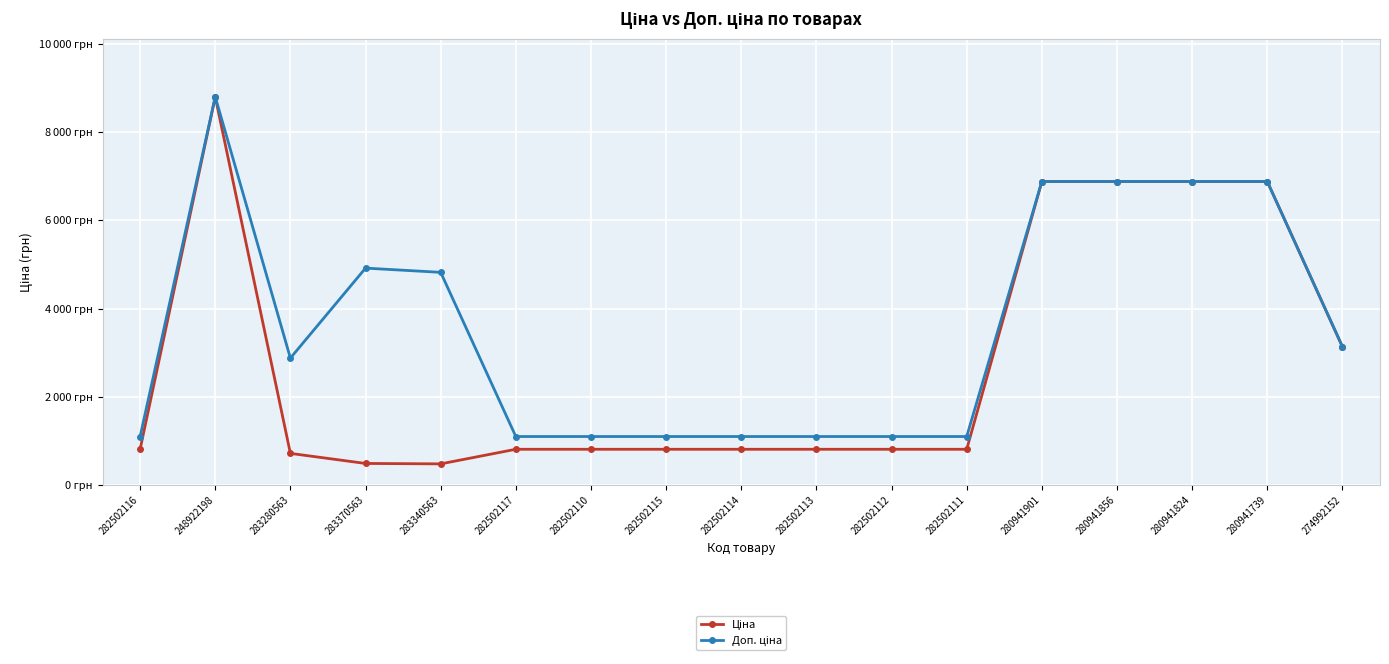

Reading right to left, extract all data points from this chart.

Ціна: 274992152=3136.8	280941739=6879.5	280941824=6879.5	280941856=6879.5	280941901=6879.5	282502111=813.0	282502112=813.0	282502113=813.0	282502114=813.0	282502115=813.0	282502110=813.0	282502117=813.0	283340563=482.1	283370563=491.7	283280563=719.6	248922198=8797.6	282502116=813.0
Доп. ціна: 274992152=3137.0	280941739=6879.5	280941824=6879.5	280941856=6879.5	280941901=6879.5	282502111=1101.8	282502112=1101.8	282502113=1101.8	282502114=1101.8	282502115=1101.8	282502110=1101.8	282502117=1101.8	283340563=4821.4	283370563=4917.4	283280563=2878.5	248922198=8797.6	282502116=1101.8